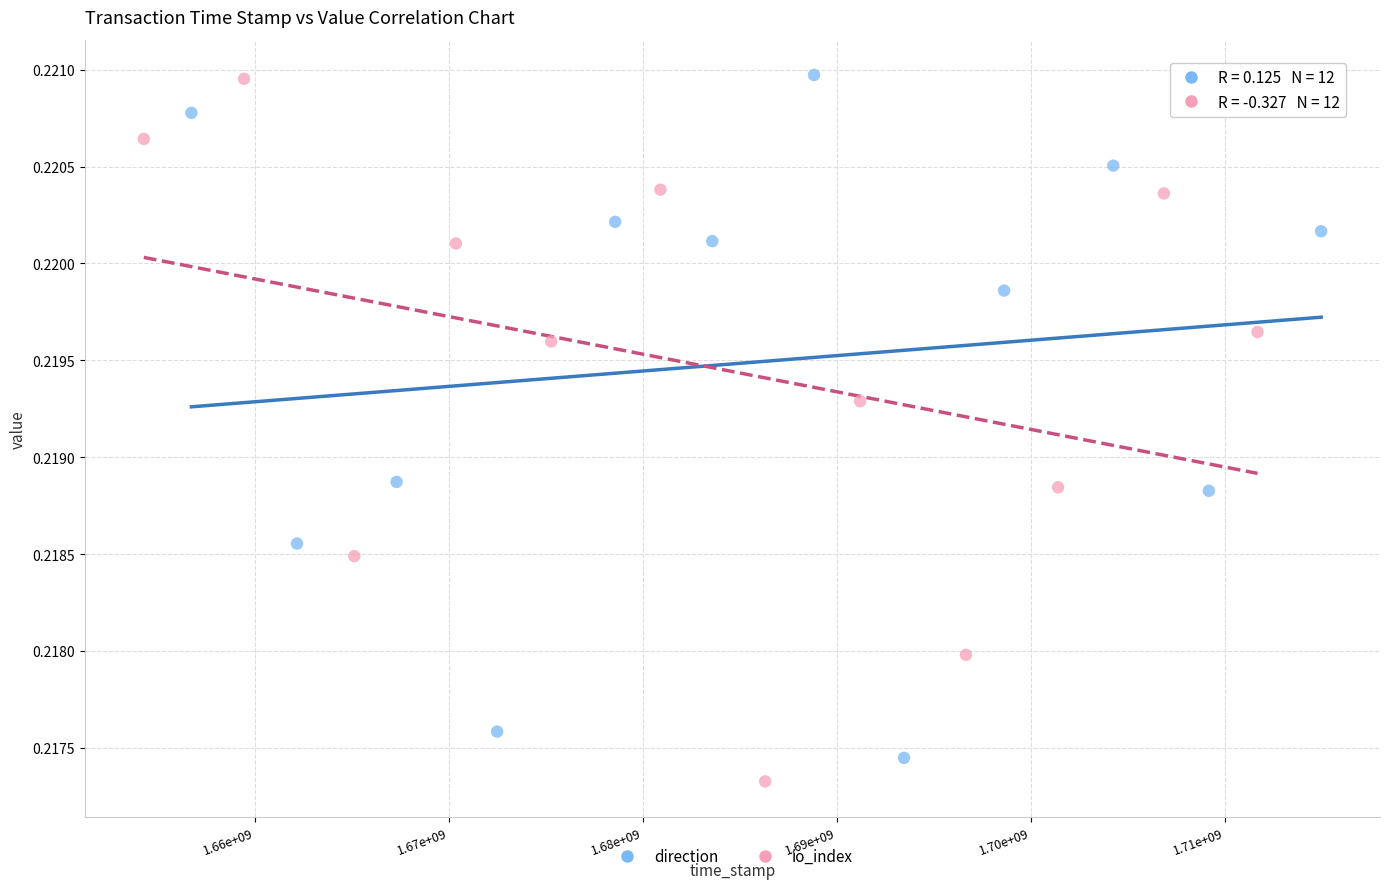

What are all the series names shown in the legend?

direction, io_index